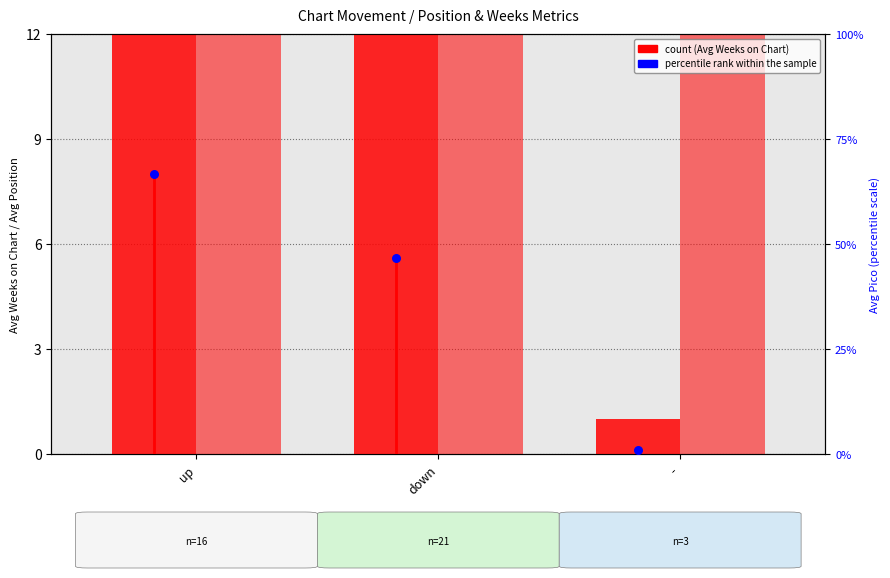

Which series has the largest Y range (max minus min)?

Avg Weeks on Chart